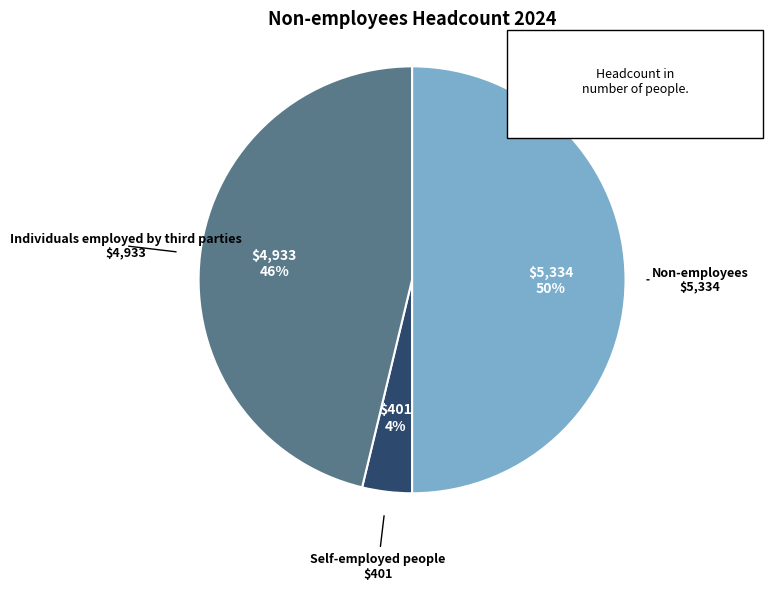

To the nearest percent, what is the average slice percentage?

33%